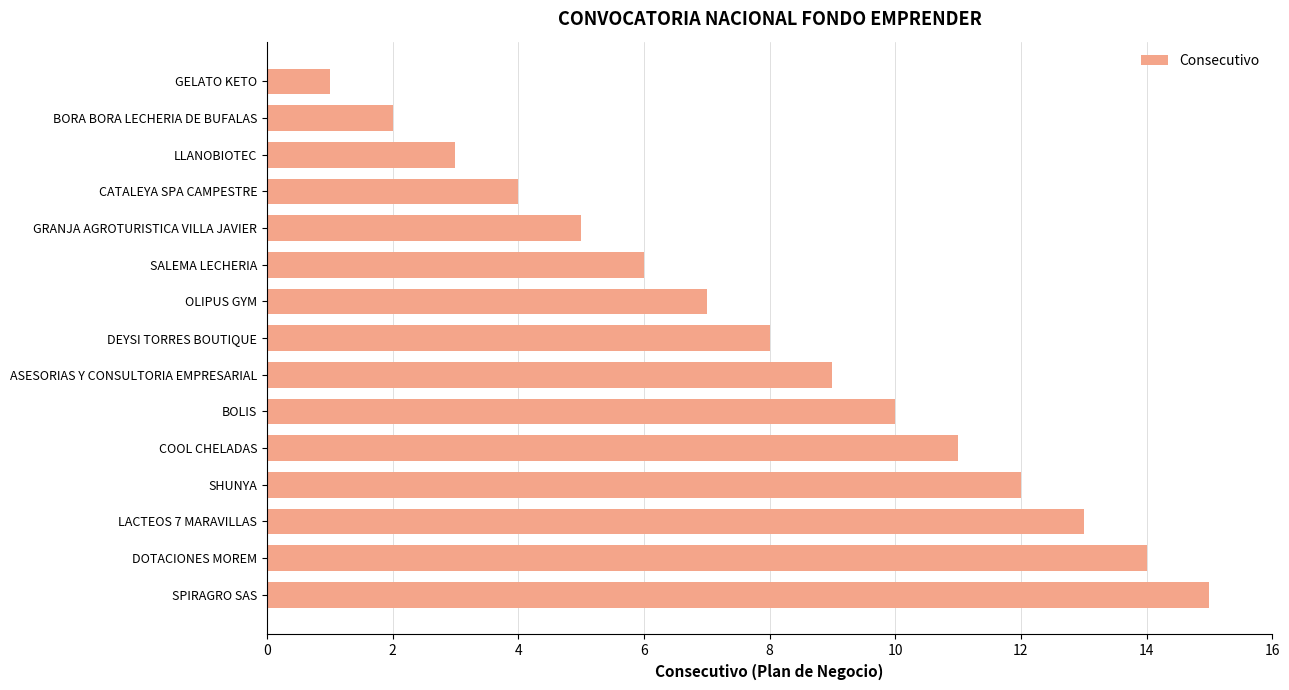

Which has a higher value, DOTACIONES MOREM or GRANJA AGROTURISTICA VILLA JAVIER?

DOTACIONES MOREM